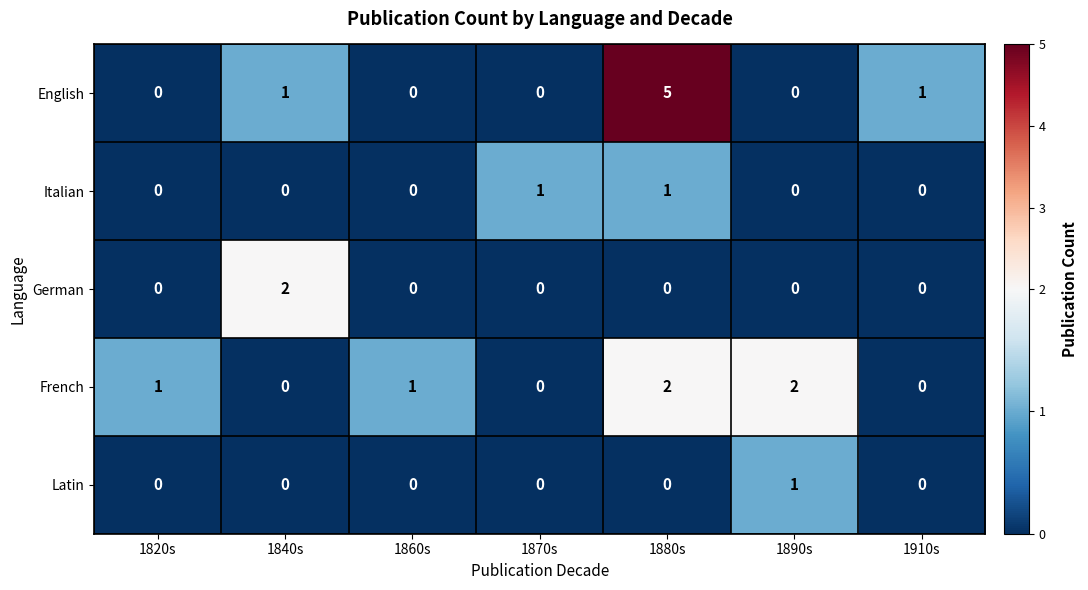

Count the Italian values in the range 0 to 1.

7